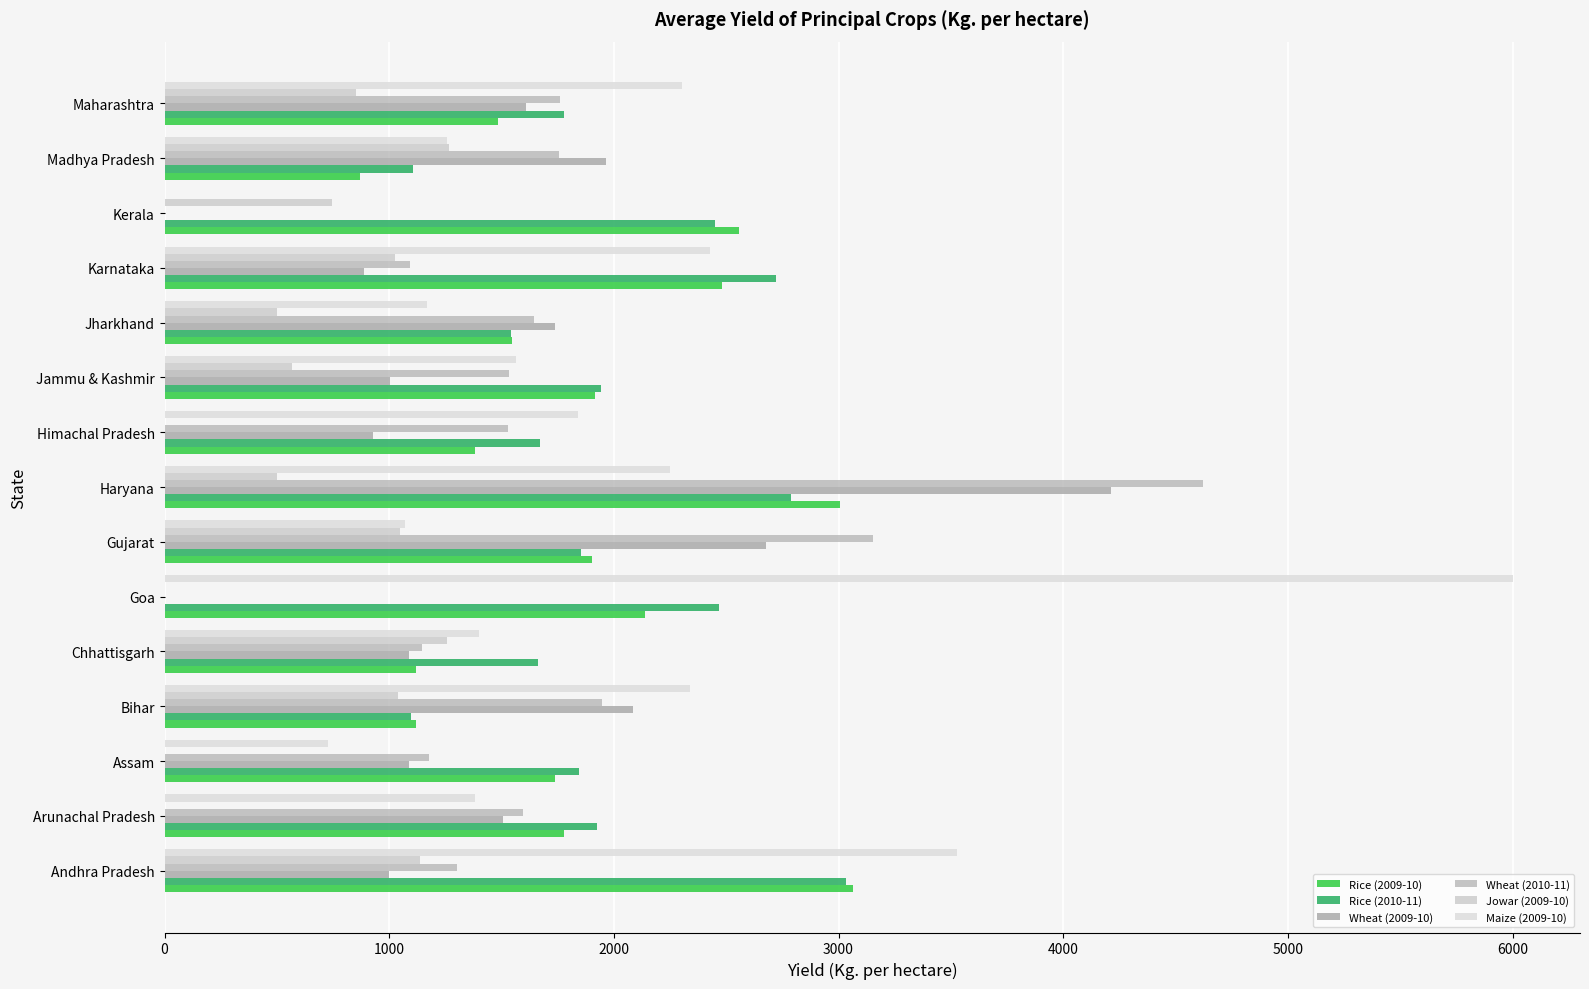

Count the number of categories in the chart.

15